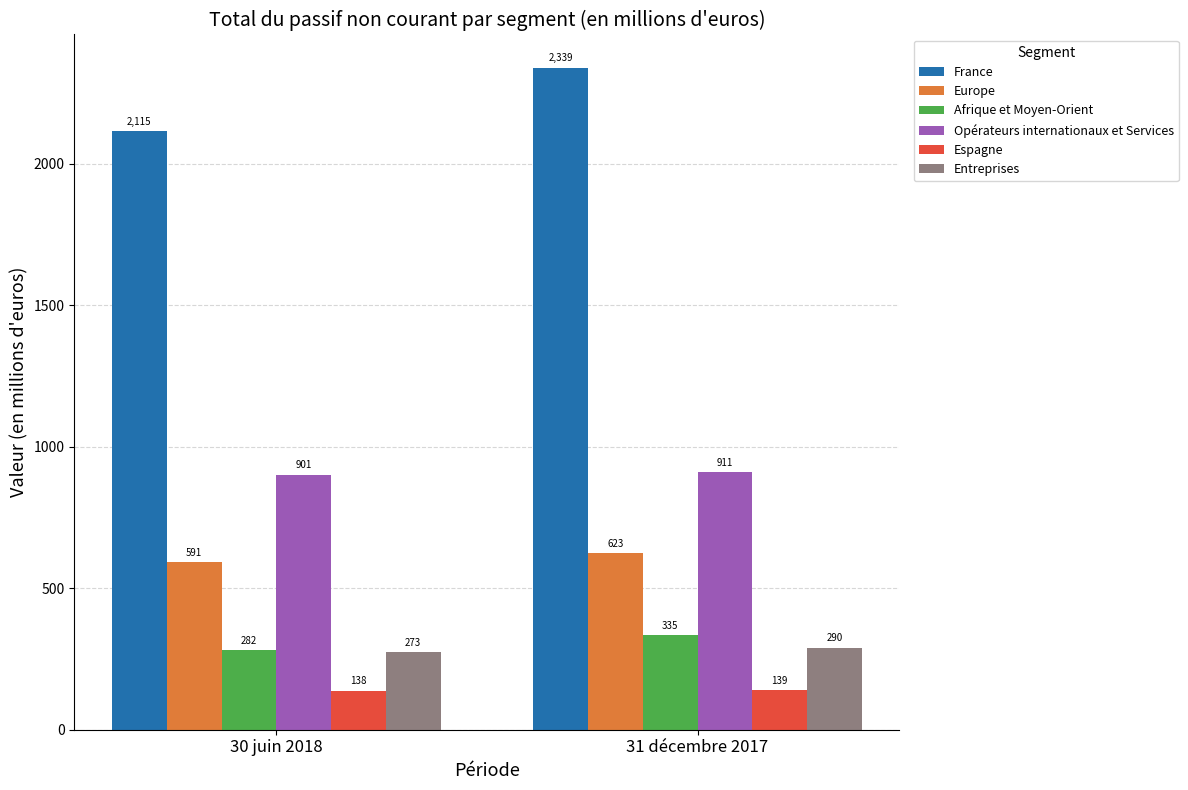

How many groups of bars are there?

2